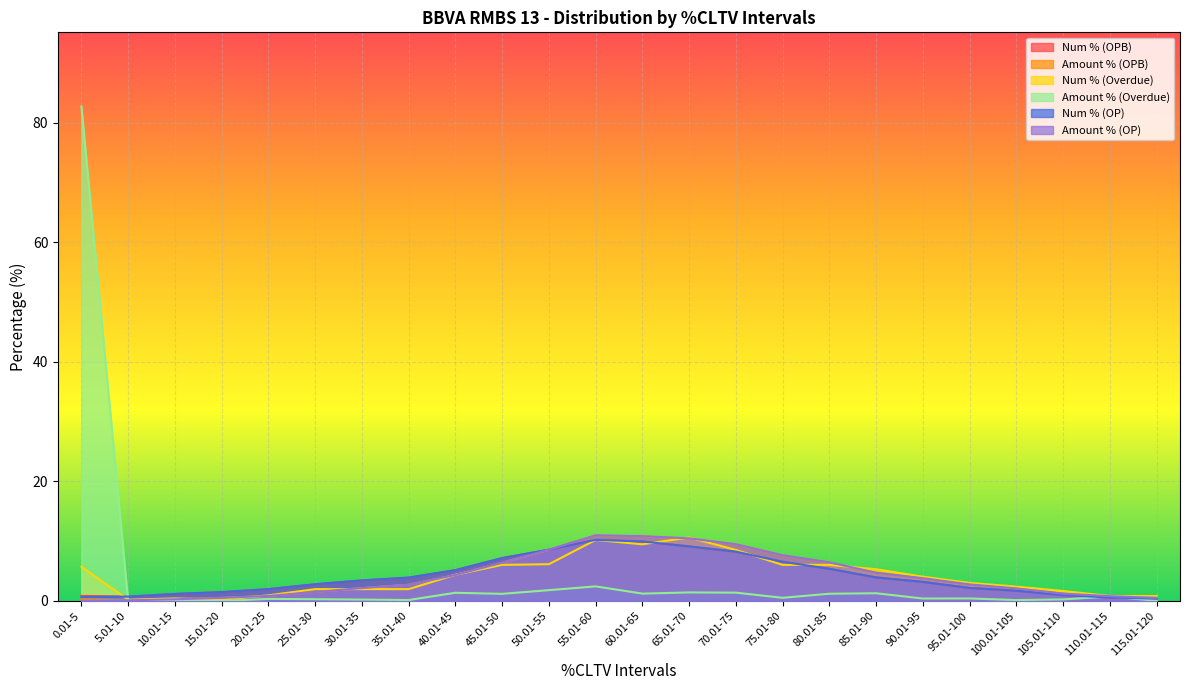

How many distinct data groups are displayed?

6